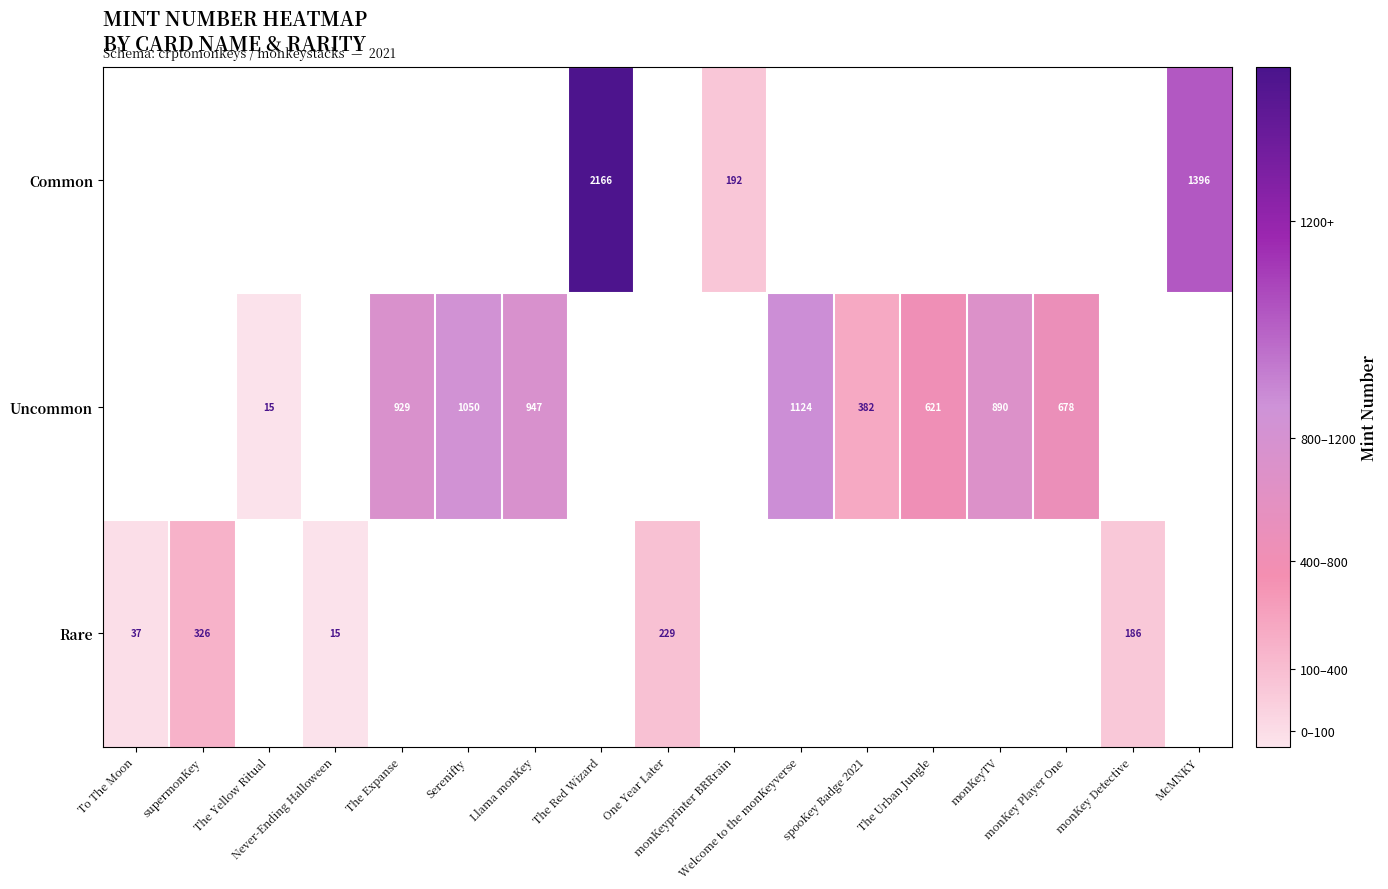

The value of Common at monKeyprinter BRRrain is 192.0. True or false?

True